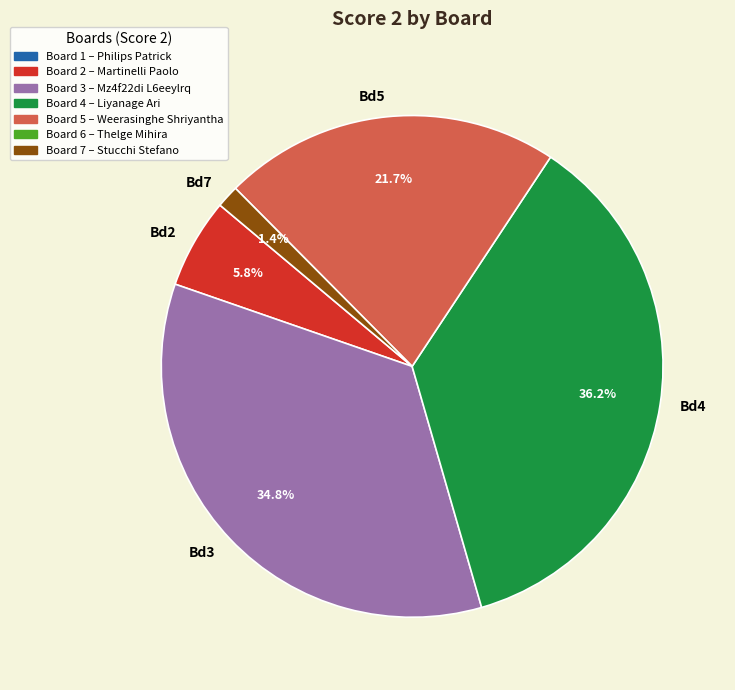

Which slice is the smallest?

Bd7